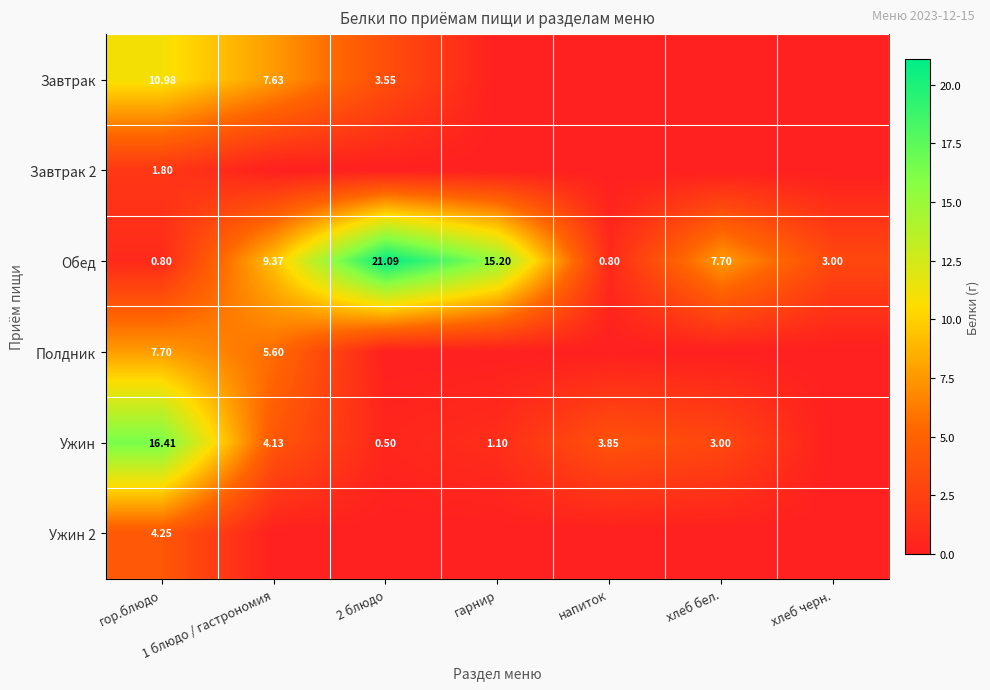

Which series has the largest range (max minus min)?

Обед